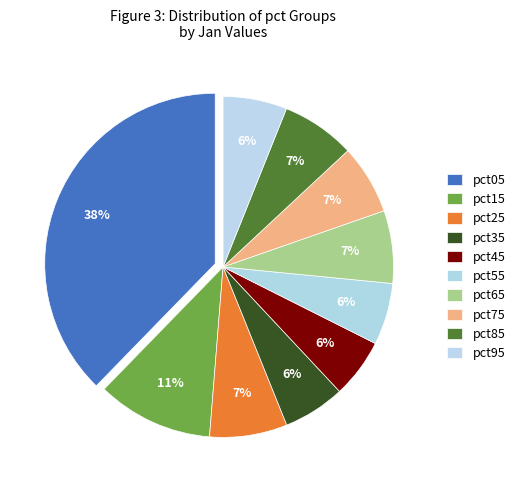

What is the change in value from pct25 to pct75?

-0.1